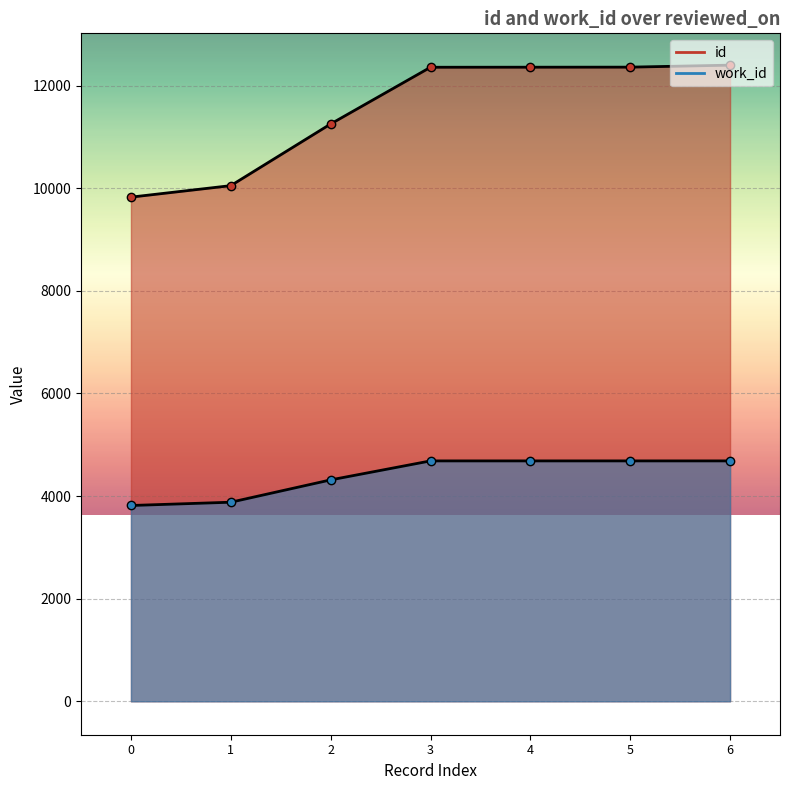

Rank the series by their maximum value, from highest to lowest.

id, work_id